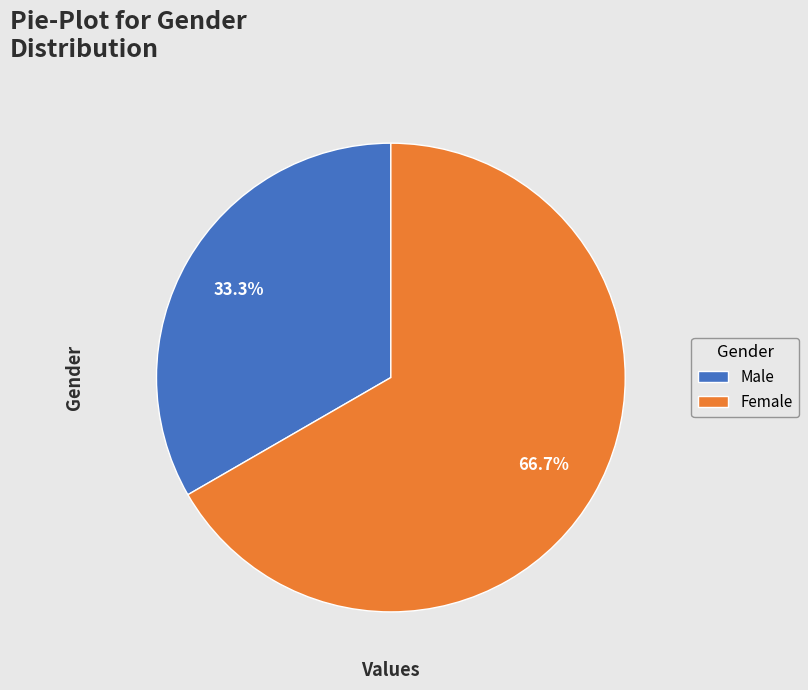

To the nearest percent, what is the combined percentage of Male and Female?

100%